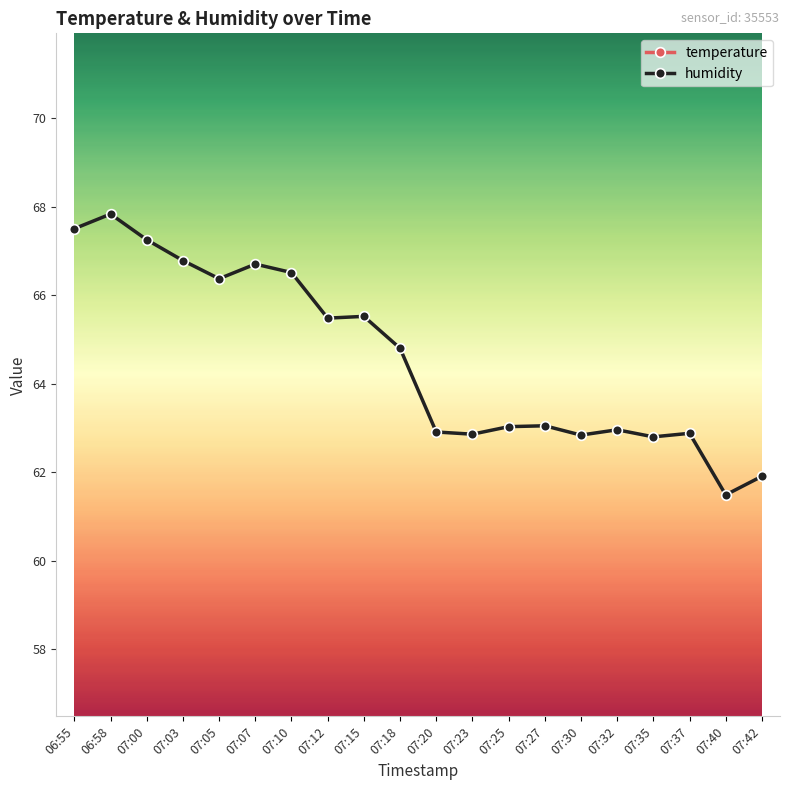

True or false: humidity and temperature intersect in this chart.

False